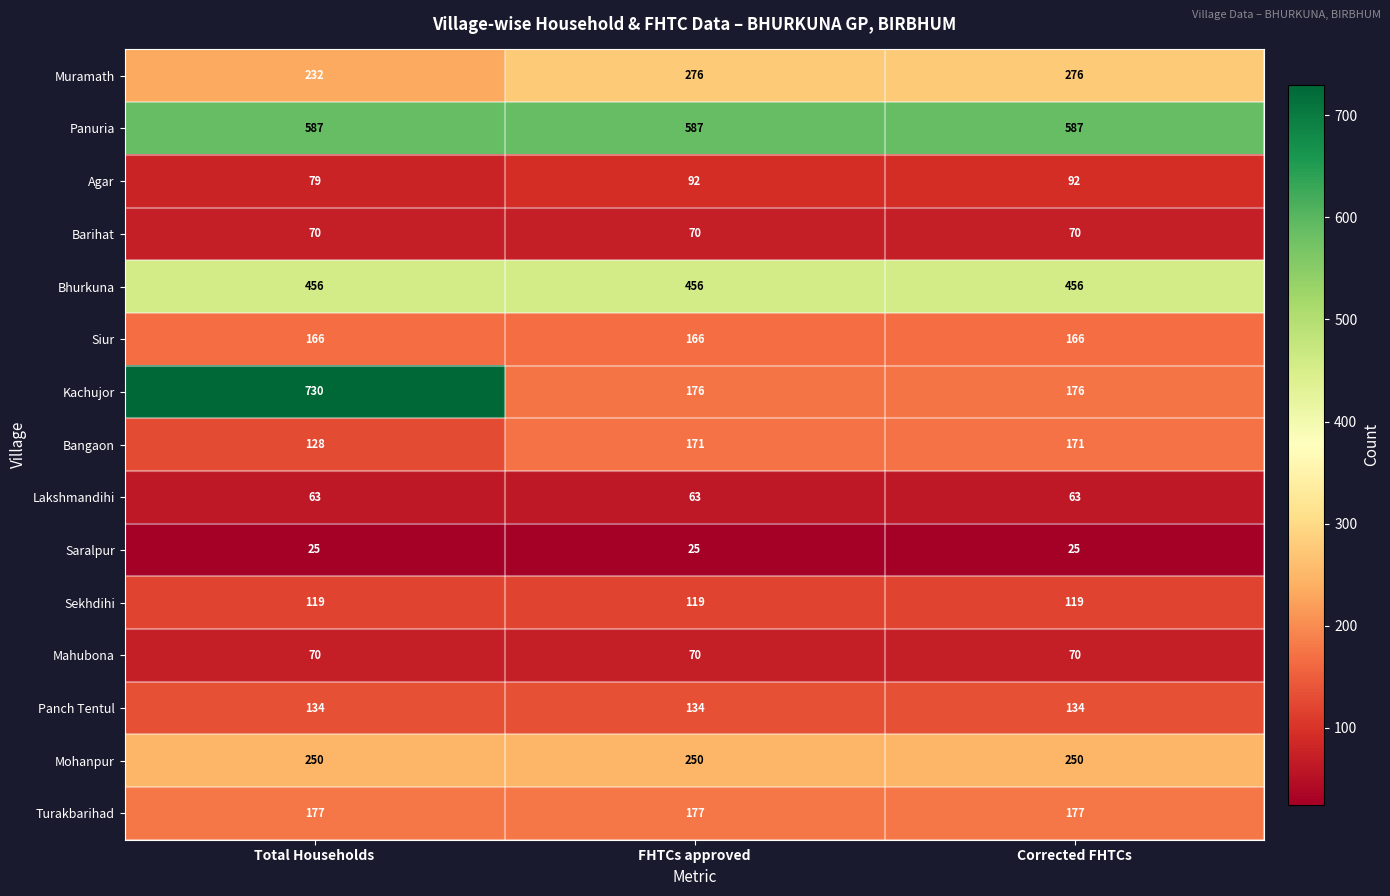

The value of Barihat at Corrected FHTCs is 114. True or false?

False